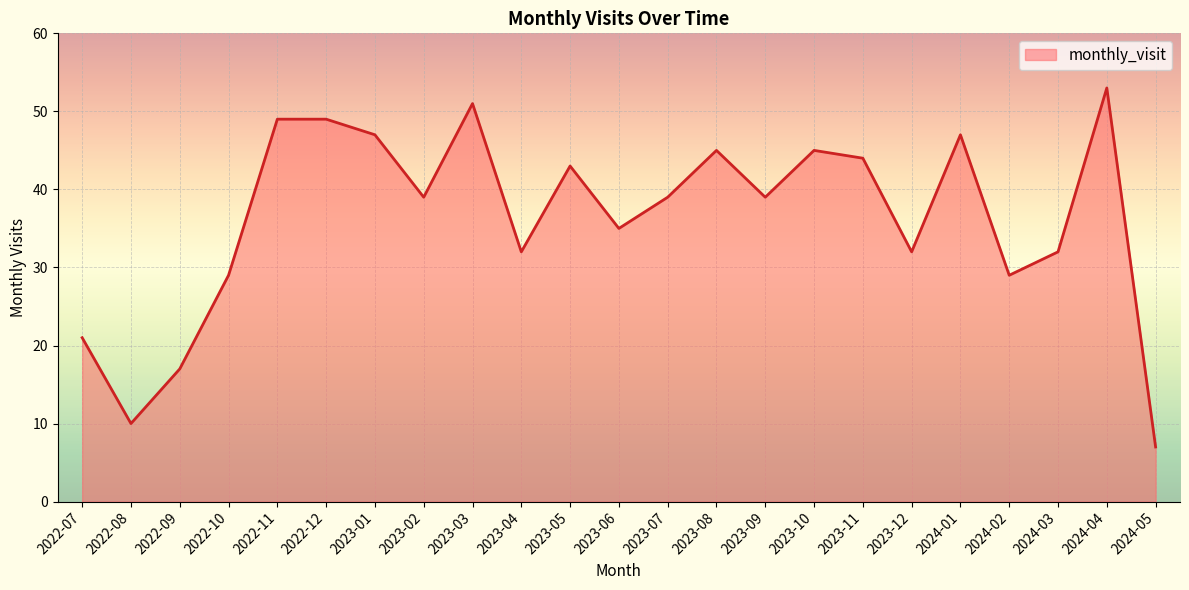

How many distinct data groups are displayed?

1